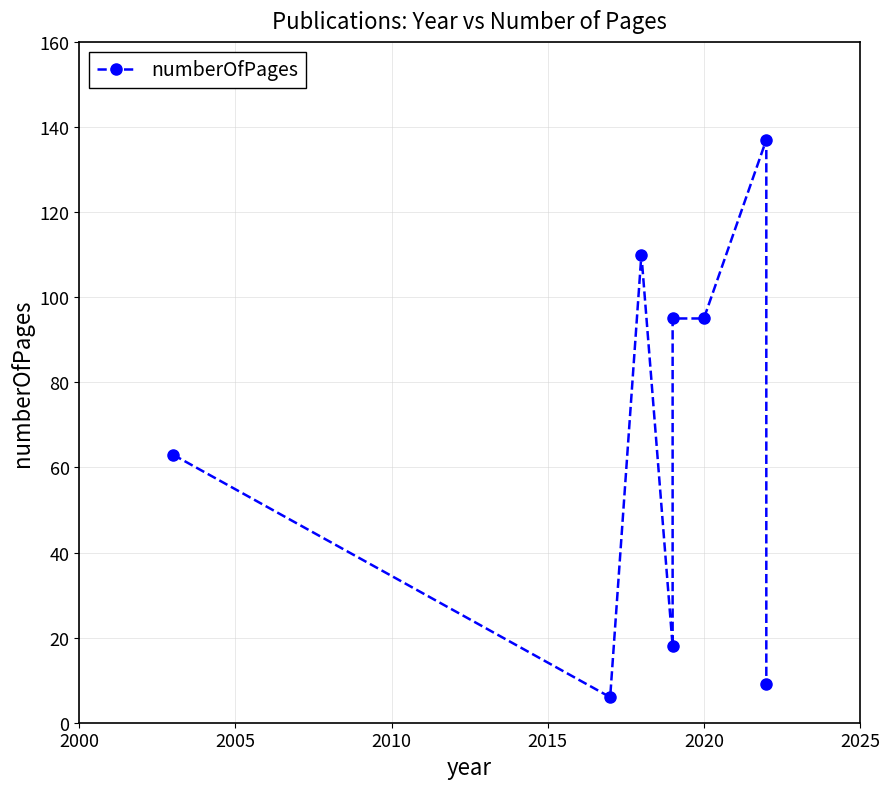

True or false: there are more than 1 points higher than both neighbors.

True